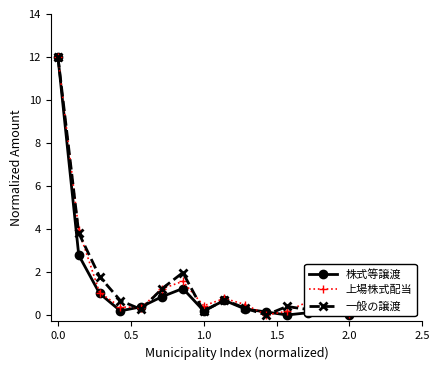

True or false: 株式等譲渡 has more than 0 points higher than both neighbors.

True